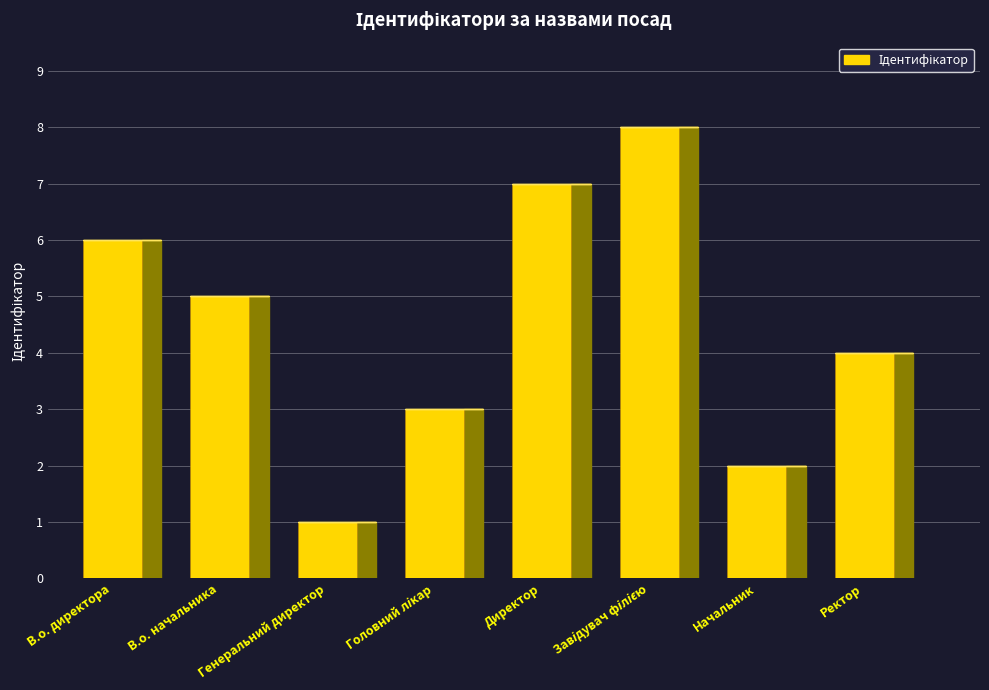

How many values are between 3 and 7?

5